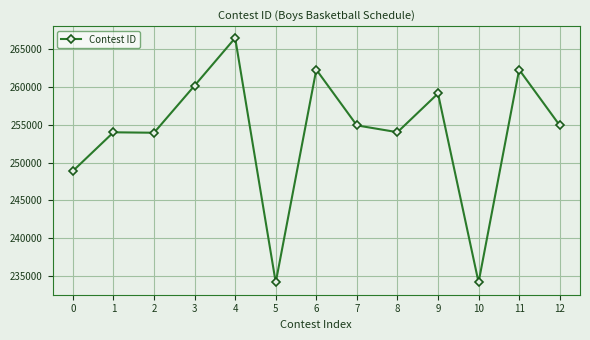

How many data points are less than 254893?

6